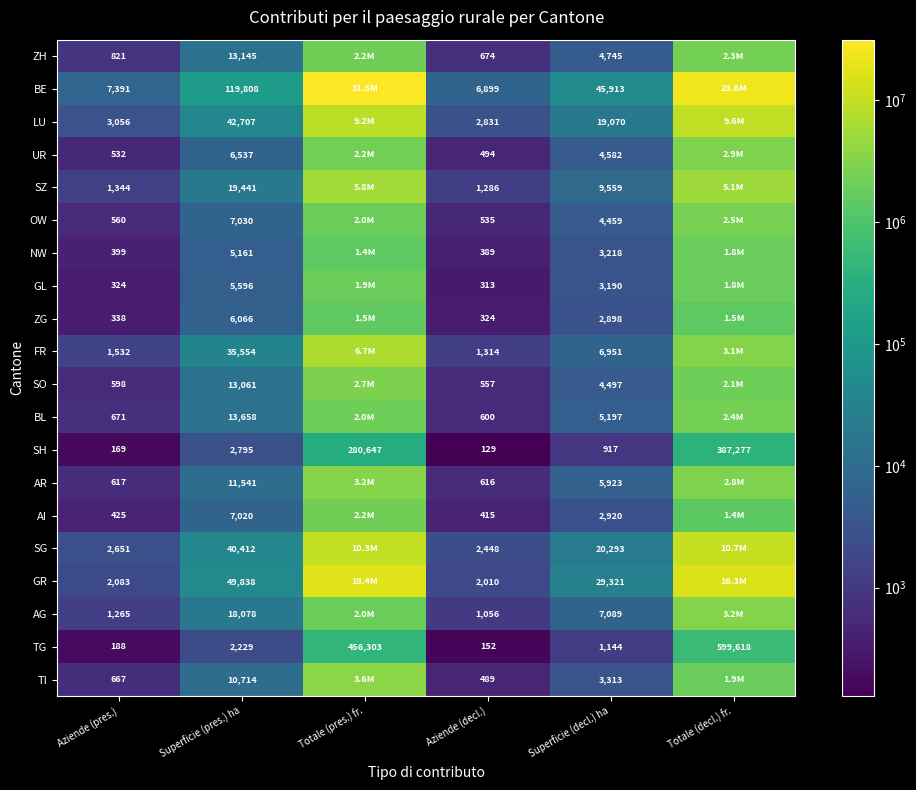

Rank the series at Aziende (pres.) from highest to lowest value.

BE, LU, SG, GR, FR, SZ, AG, ZH, BL, TI, AR, SO, OW, UR, AI, NW, ZG, GL, TG, SH